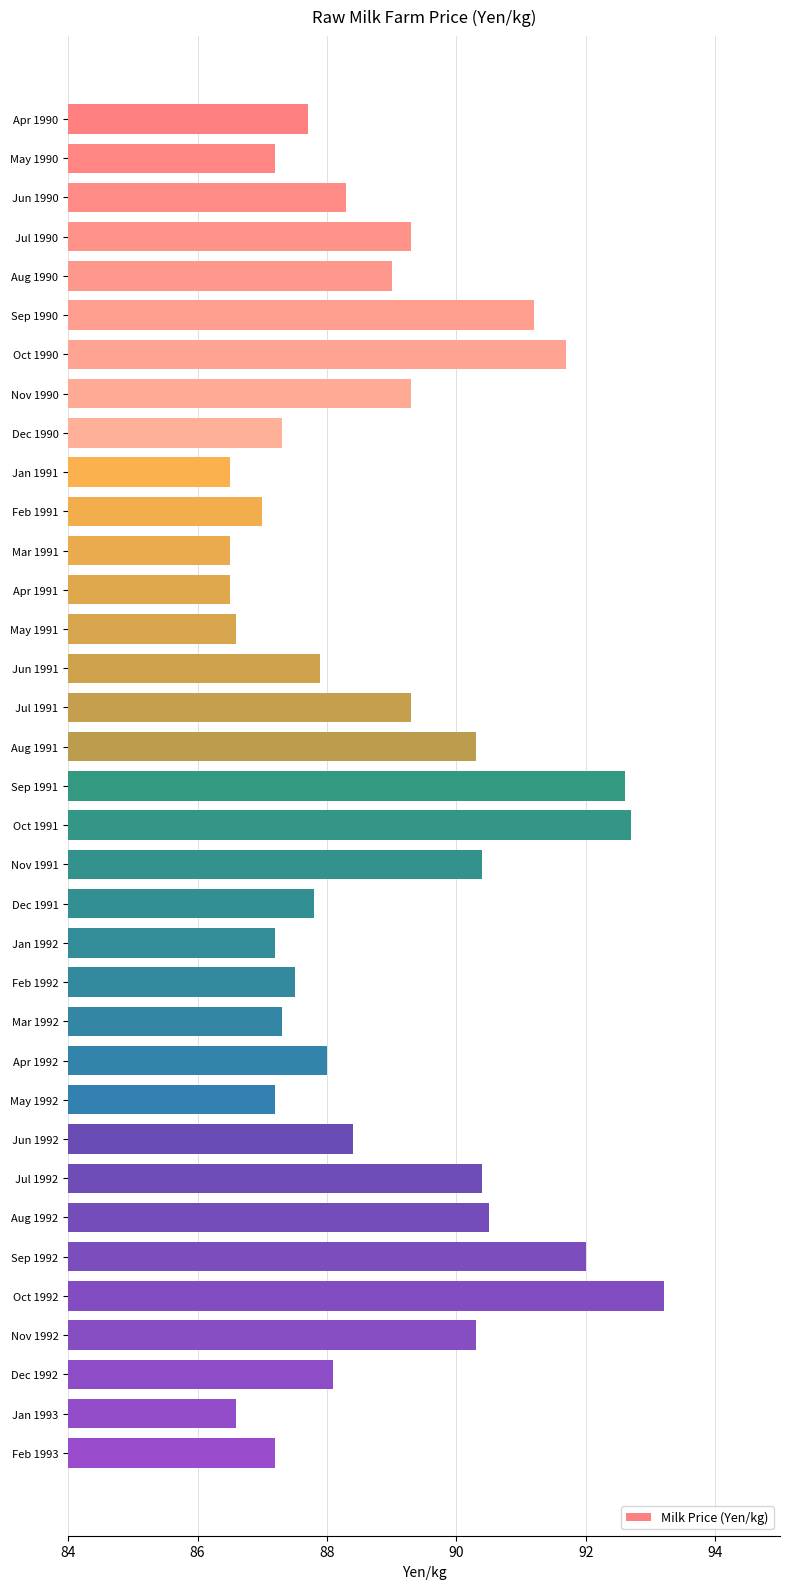

What is the label of the 28th bar from the top?

Jul 1992